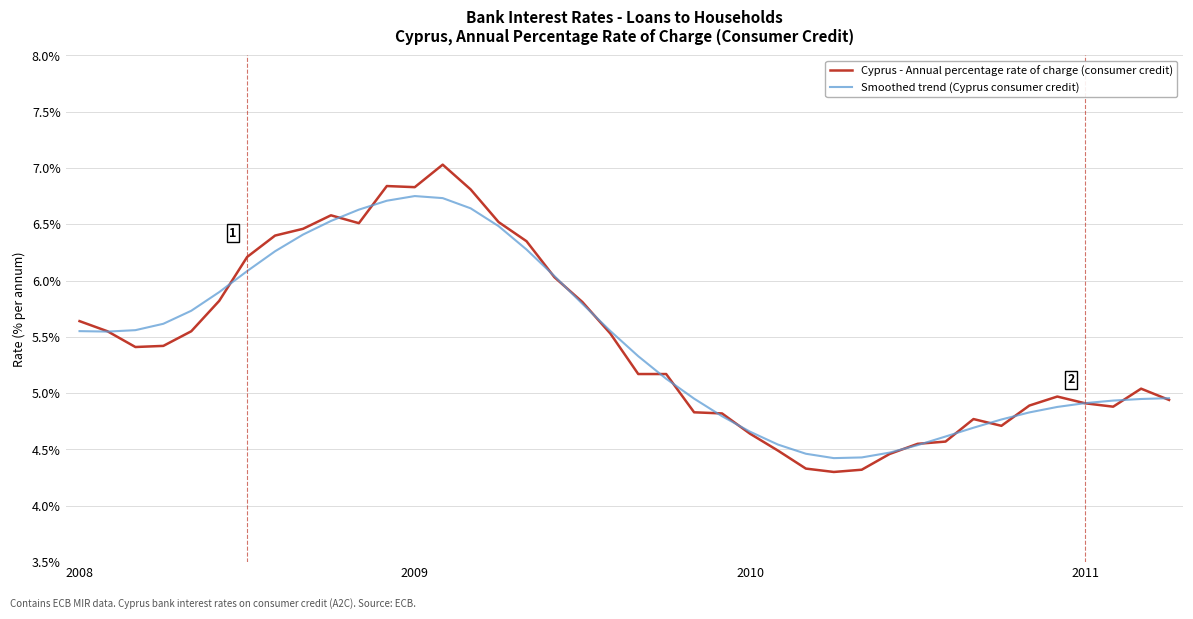

True or false: Smoothed trend (Cyprus consumer credit) and Cyprus - Annual percentage rate of charge (consumer credit) intersect in this chart.

True